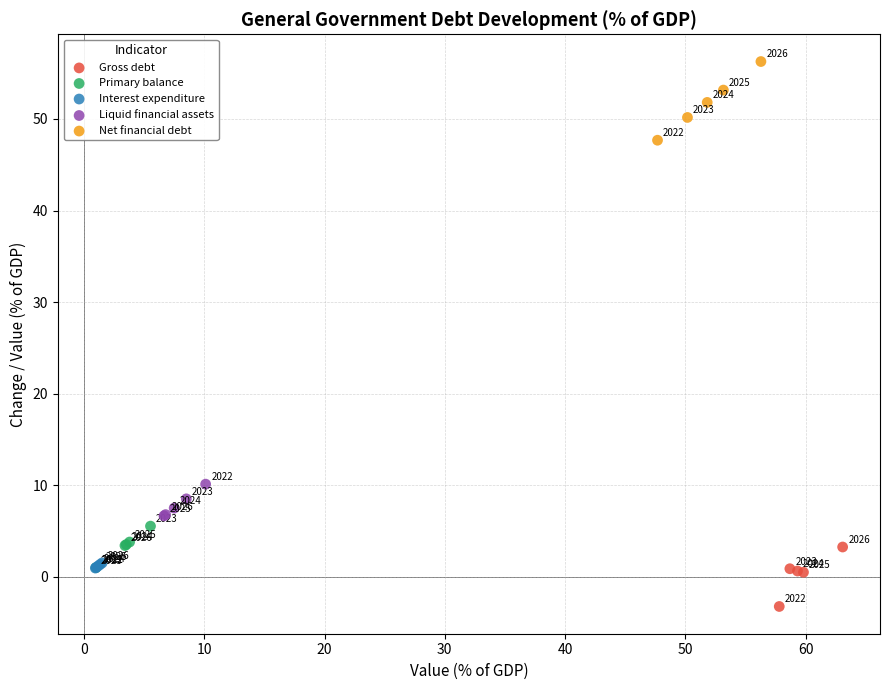

Which series reaches the minimum Y coordinate?

Gross debt